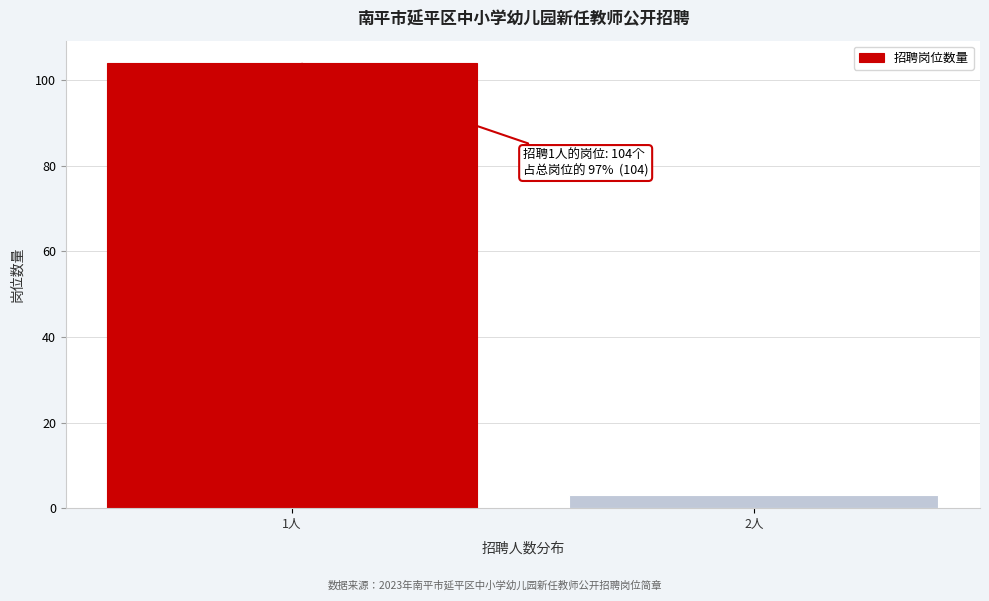

Reading right to left, extract all data points from this chart.

2人=3	1人=104